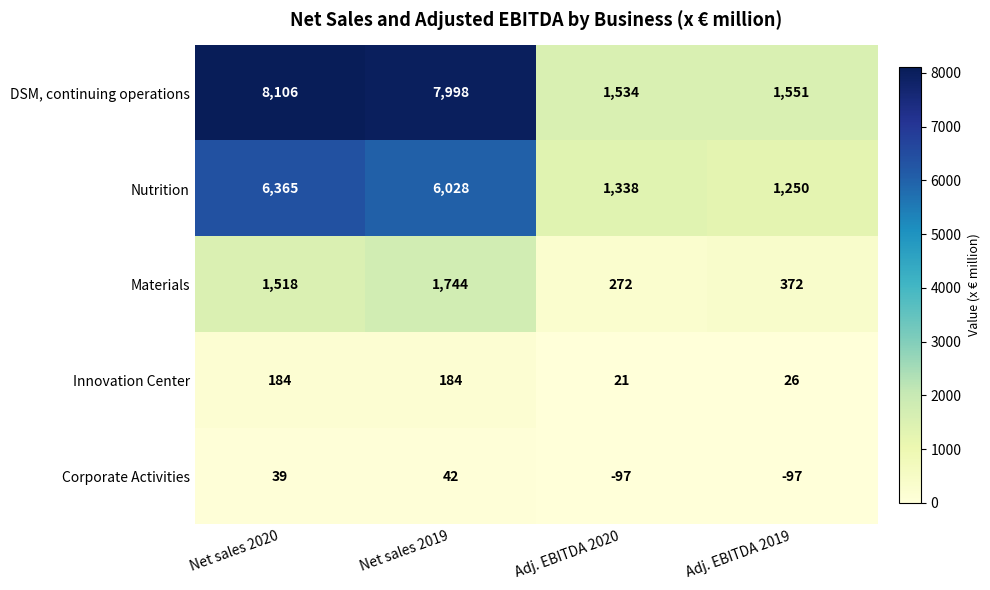

At which category is the sum across all series the highest?

Net sales 2020